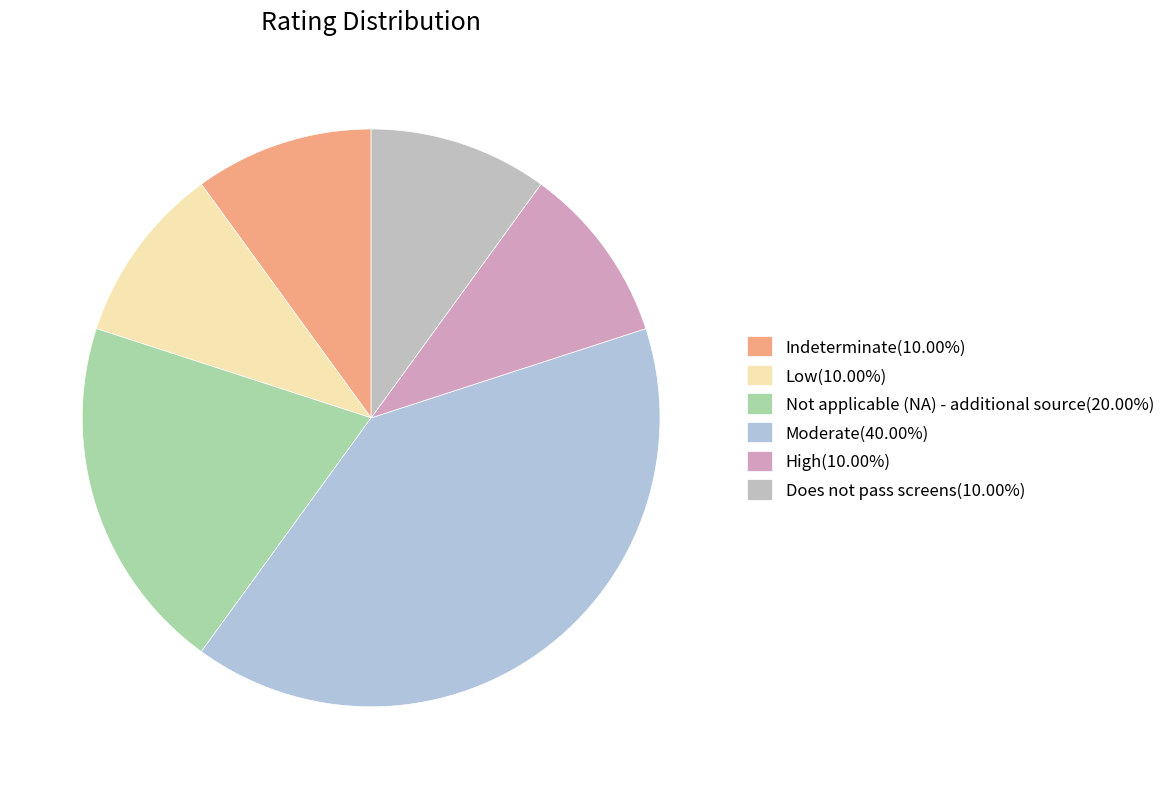

To the nearest percent, what is the difference between the Indeterminate and Moderate slice percentages?

30%